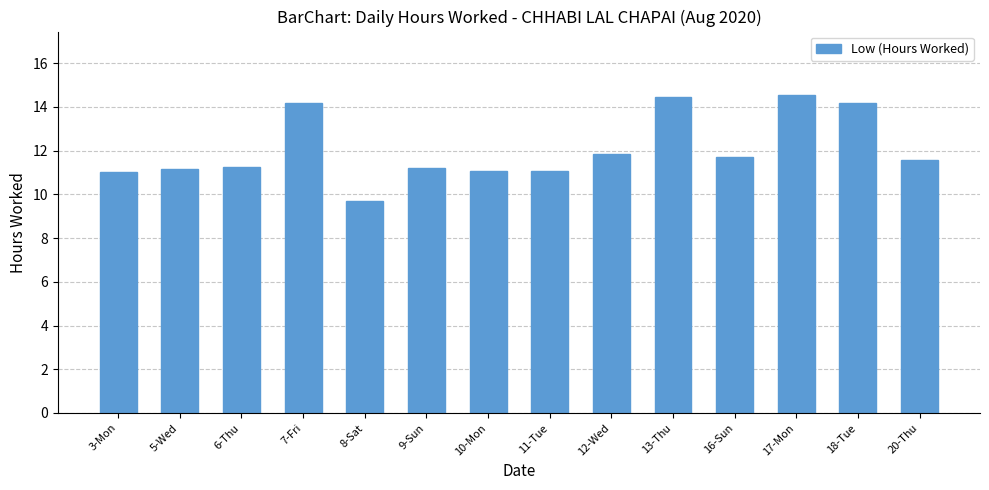

Are the bars horizontal?

No